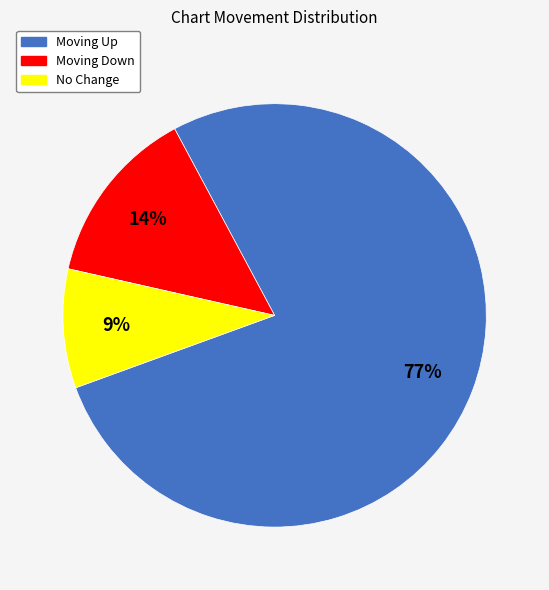

Is there a majority slice in this chart?

Yes